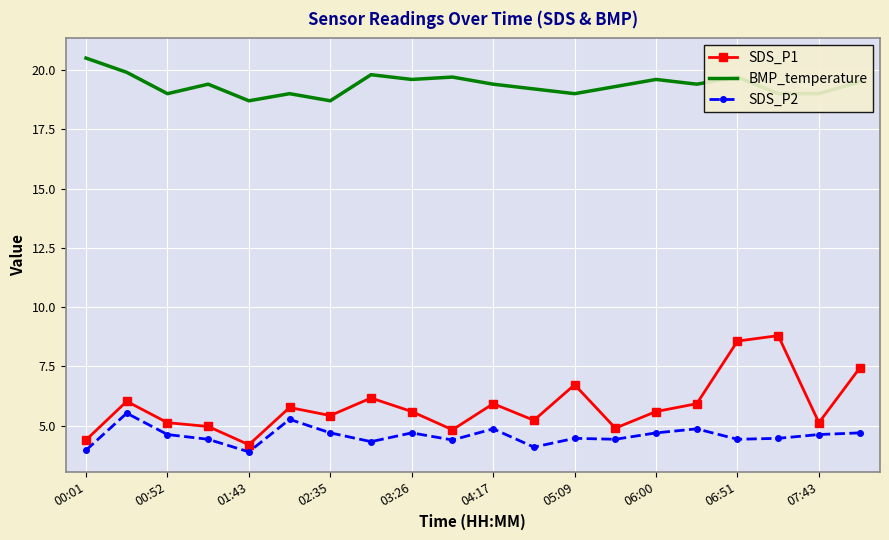

True or false: SDS_P2 and BMP_temperature cross at least once.

False